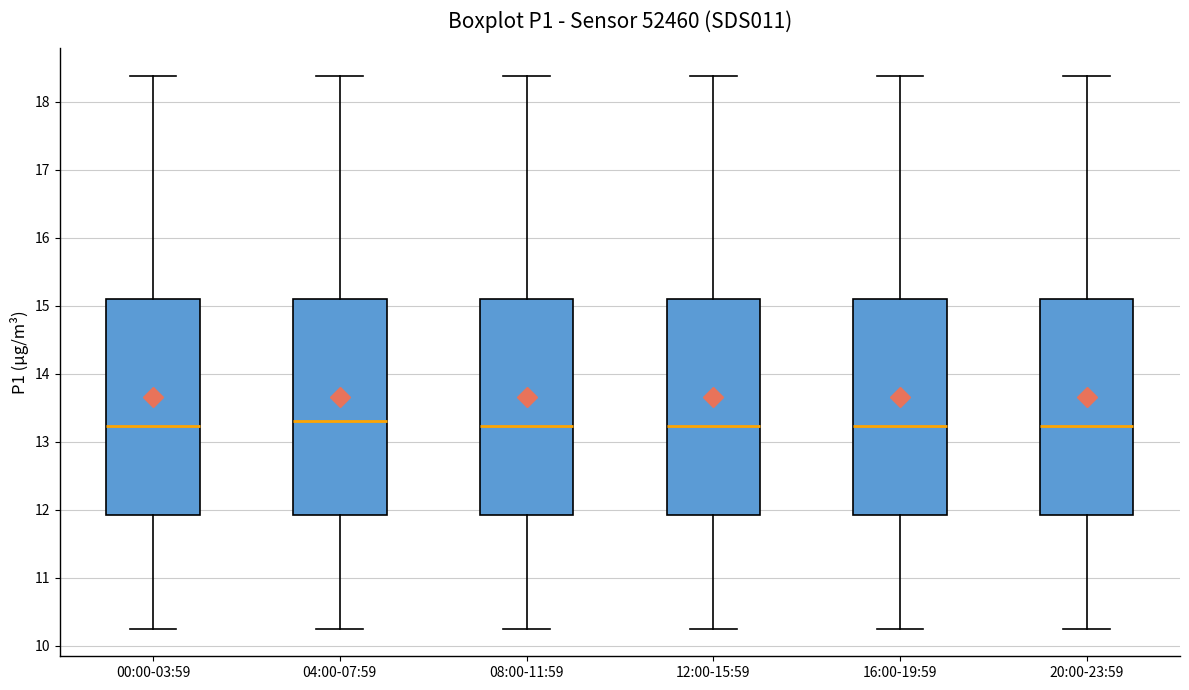

Where is the lower edge of the box for 20:00-23:59 on the y-axis? The values are not printed on the chart, so give them approximately, as read against the axis.

11.9